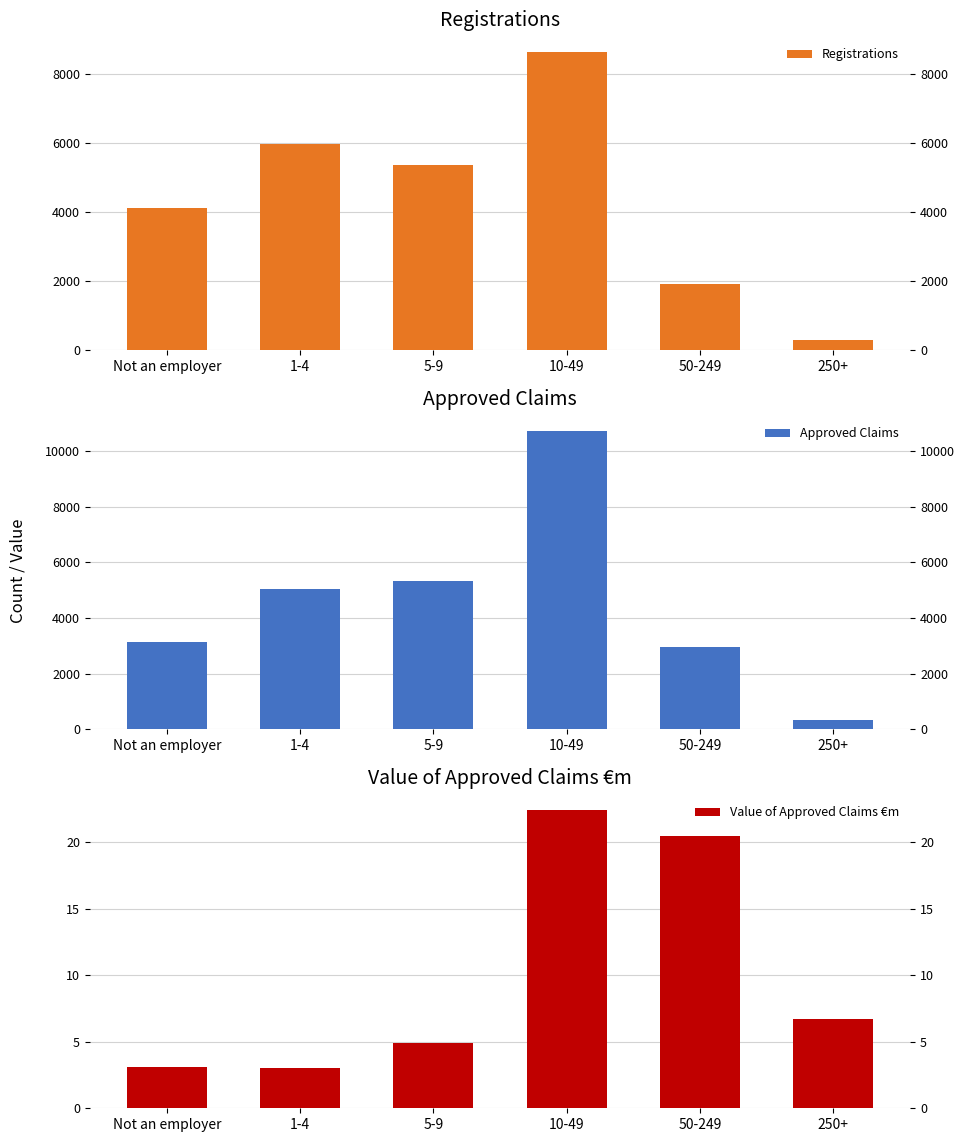

What position from the right is Not an employer?

6